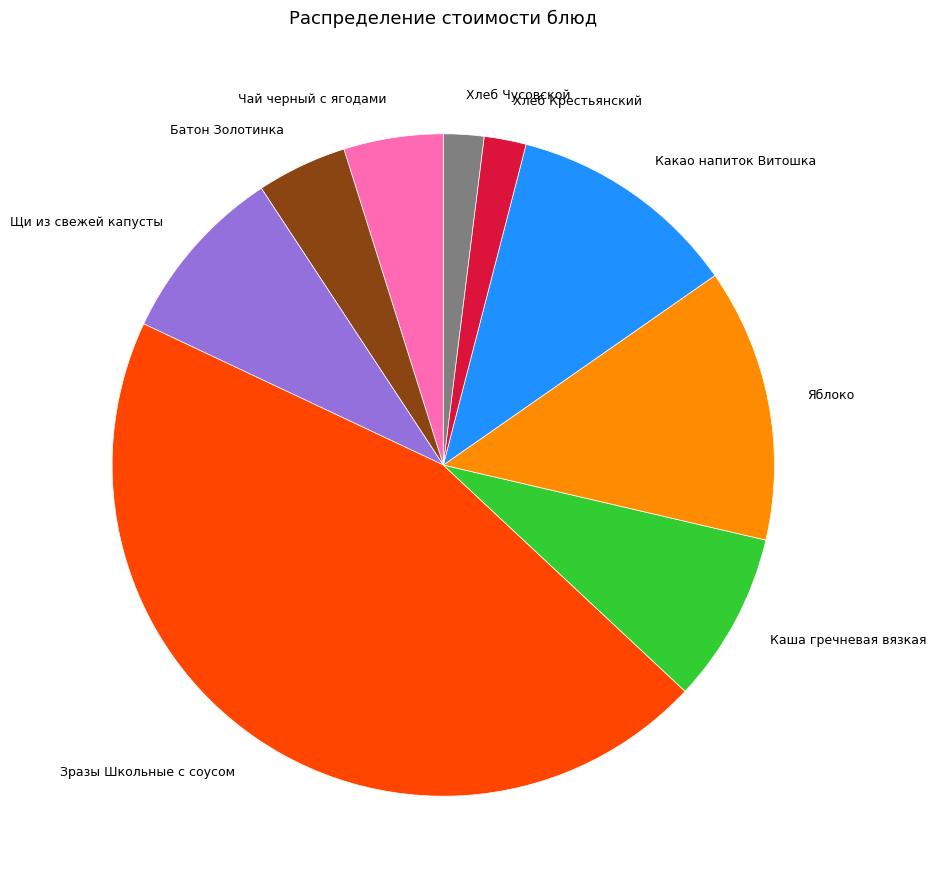

Count the number of slices in the pie.

9